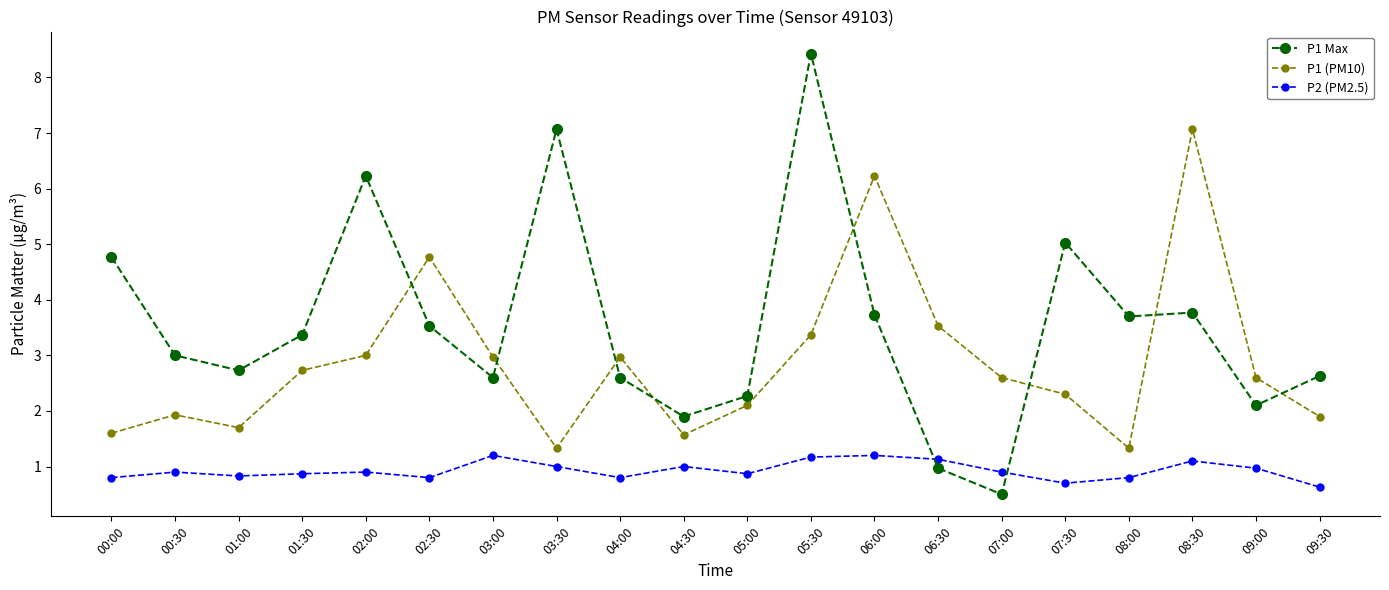

Which series has the largest range (max minus min)?

P1 Max